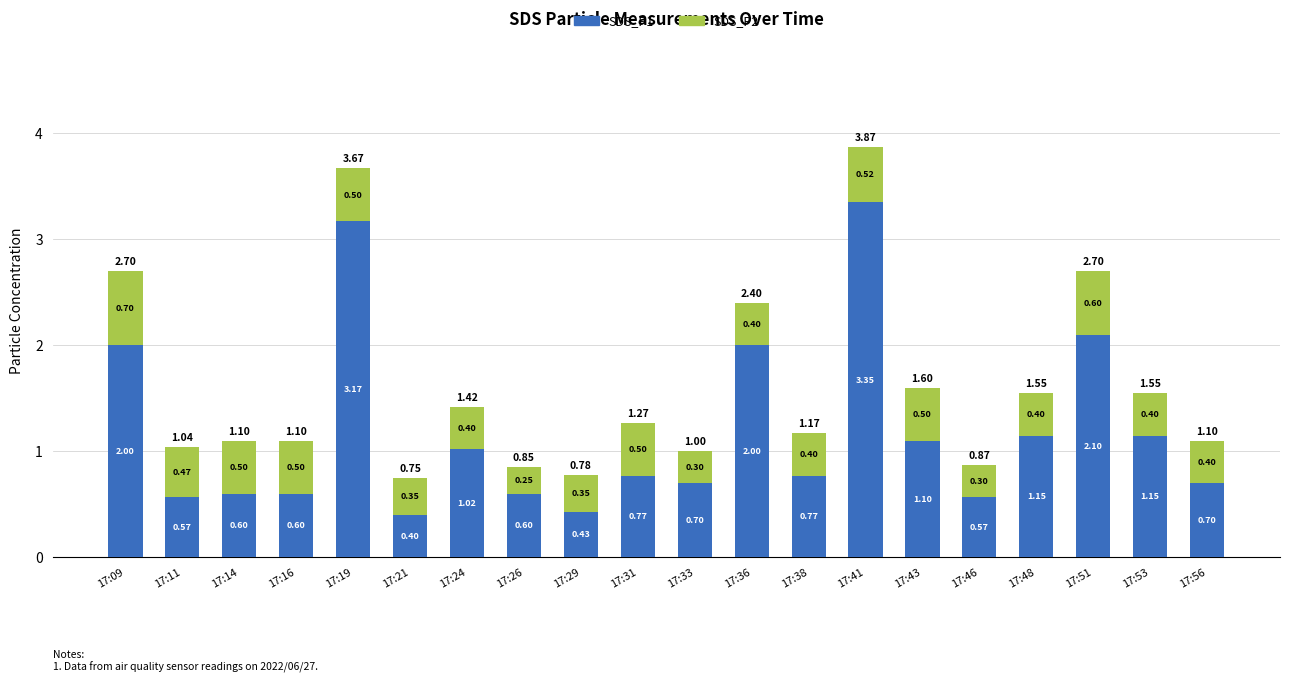

At which category is the sum across all series the highest?

17:41